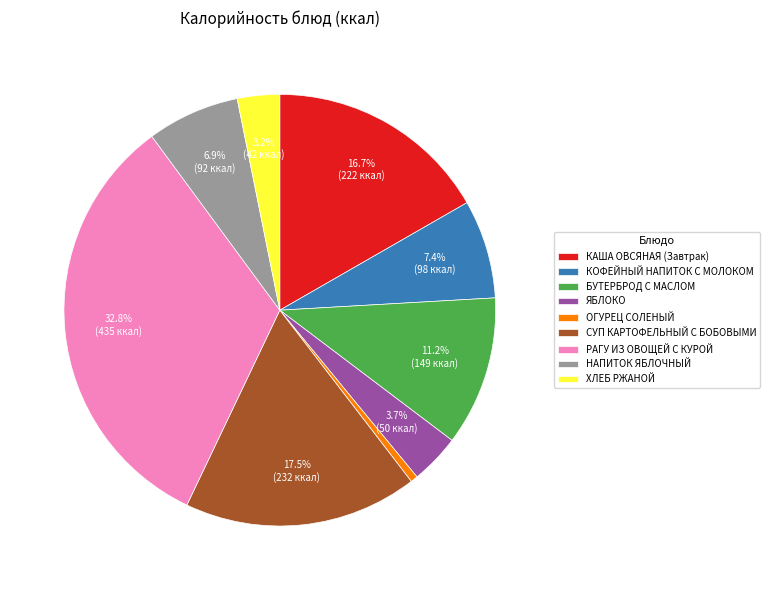

What is the largest slice in the pie chart?

РАГУ ИЗ ОВОЩЕЙ С КУРОЙ